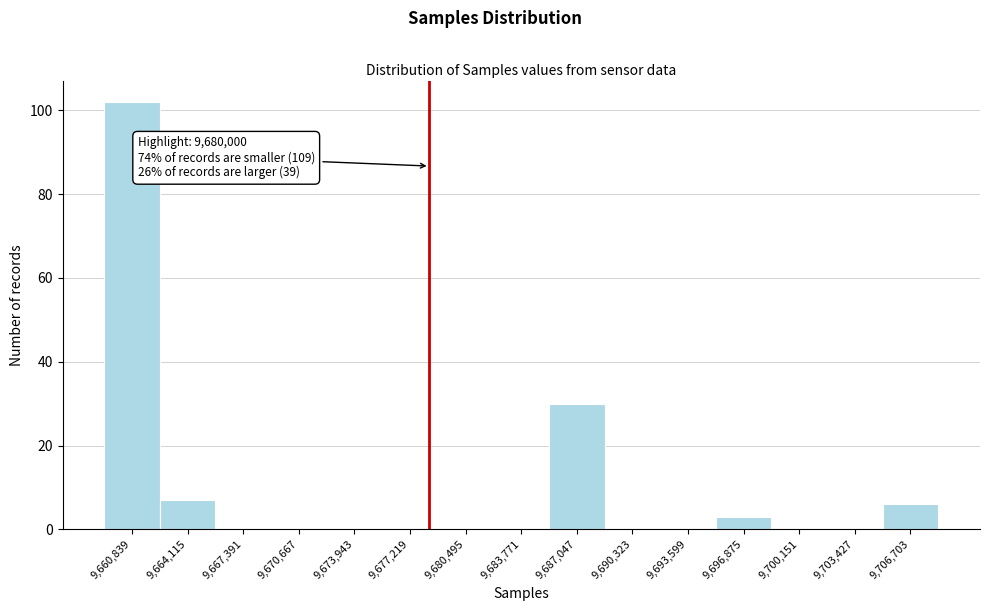

Reading right to left, list all the values displayed in this chart.

9,706,703=6	9,703,427=0	9,700,151=0	9,696,875=3	9,693,599=0	9,690,323=0	9,687,047=30	9,683,771=0	9,680,495=0	9,677,219=0	9,673,943=0	9,670,667=0	9,667,391=0	9,664,115=7	9,660,839=102